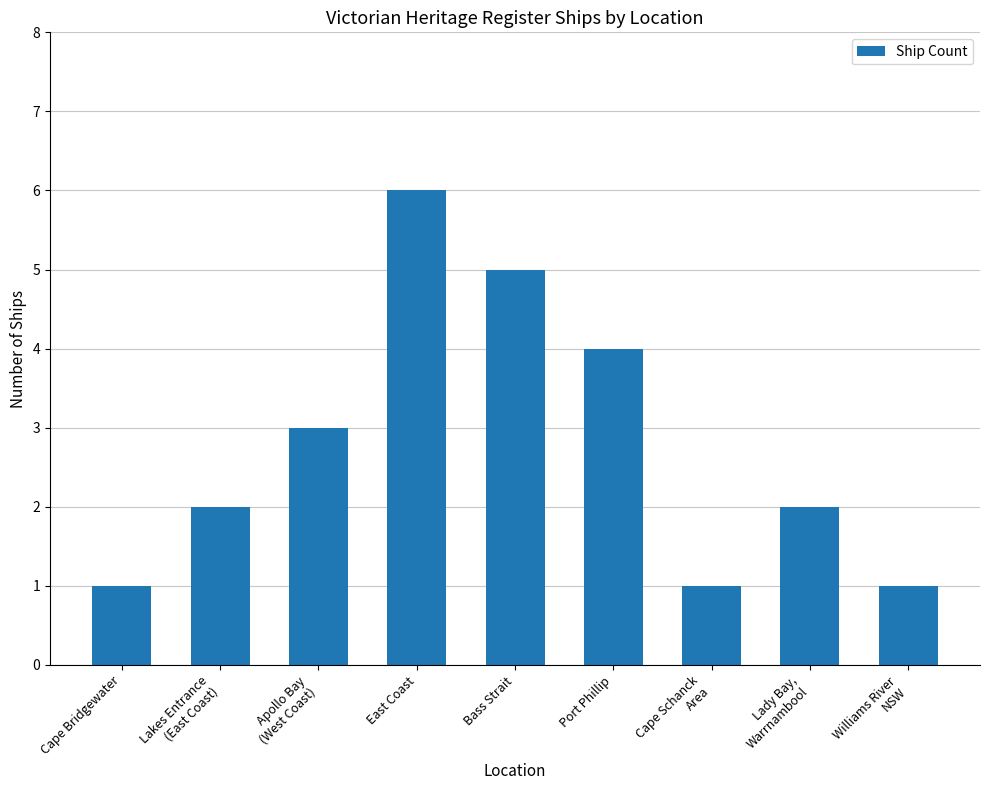

What is the label of the 9th bar from the right?

Cape Bridgewater